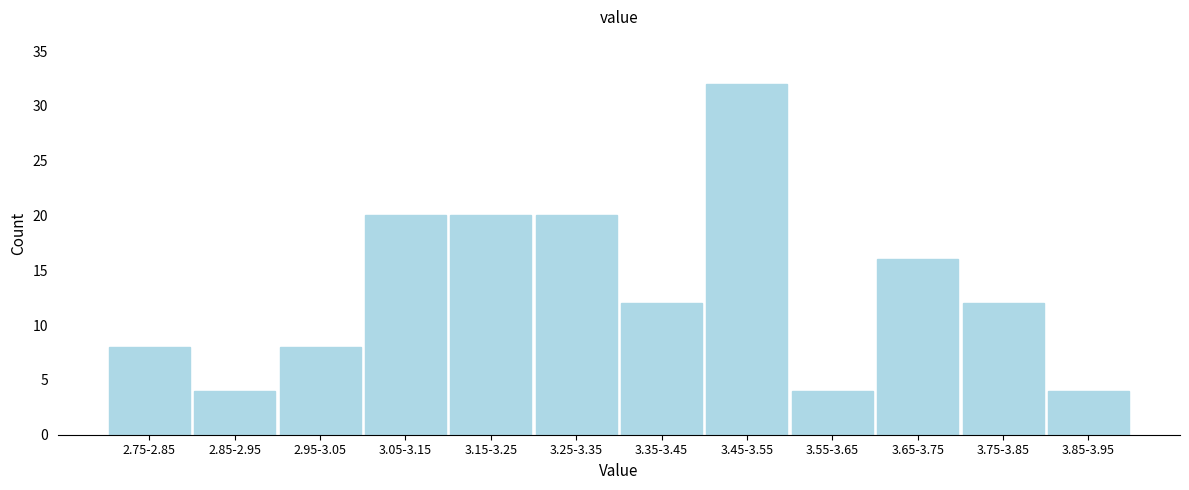

Reading right to left, transcribe all the data shown in this chart.

3.85-3.95=4	3.75-3.85=12	3.65-3.75=16	3.55-3.65=4	3.45-3.55=32	3.35-3.45=12	3.25-3.35=20	3.15-3.25=20	3.05-3.15=20	2.95-3.05=8	2.85-2.95=4	2.75-2.85=8